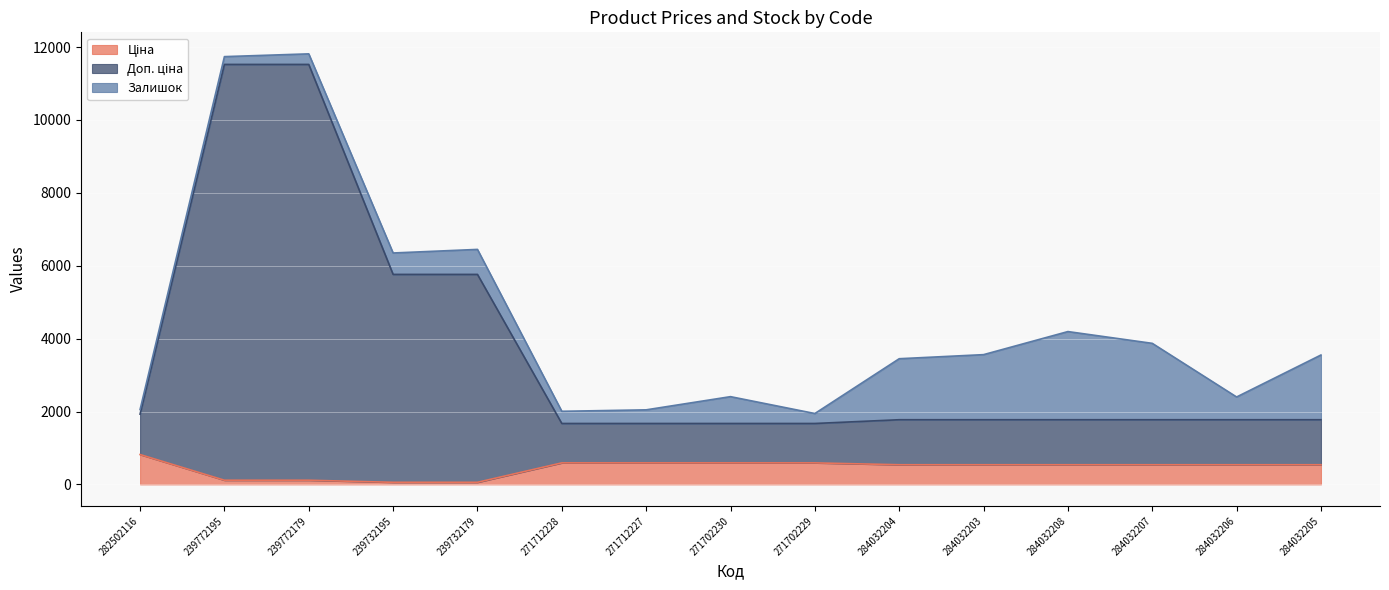

How many data points in Доп. ціна are less than 1774?

4